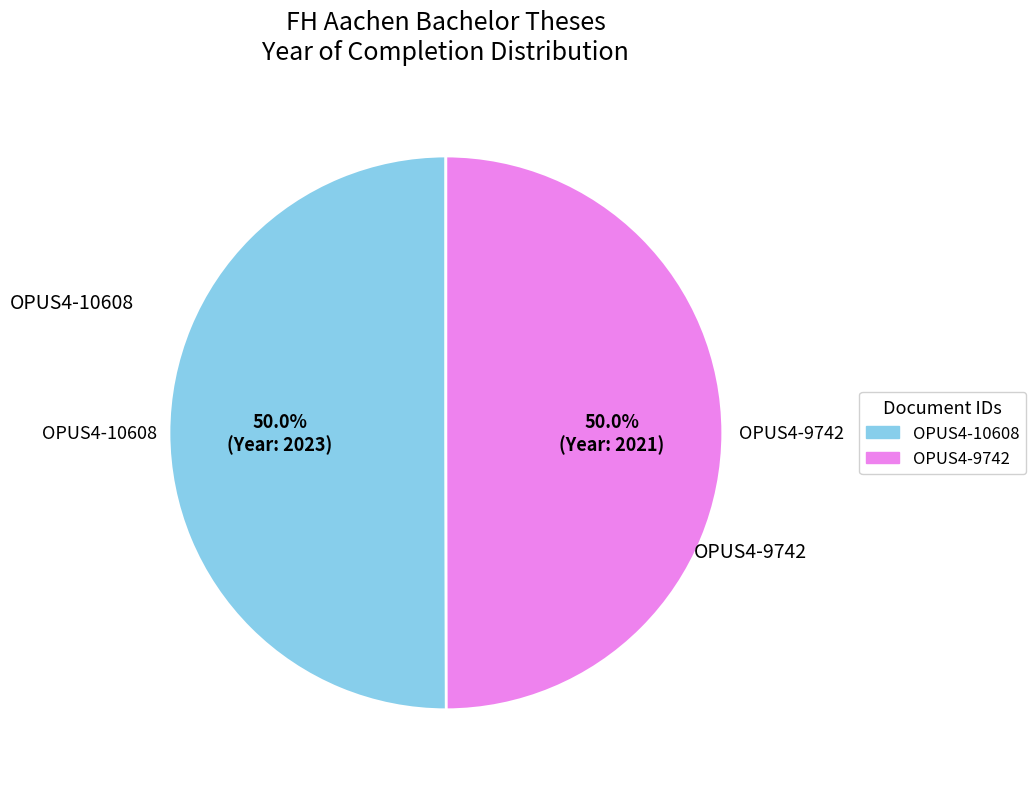

Is it true that OPUS4-10608 is 50% of the pie?

True